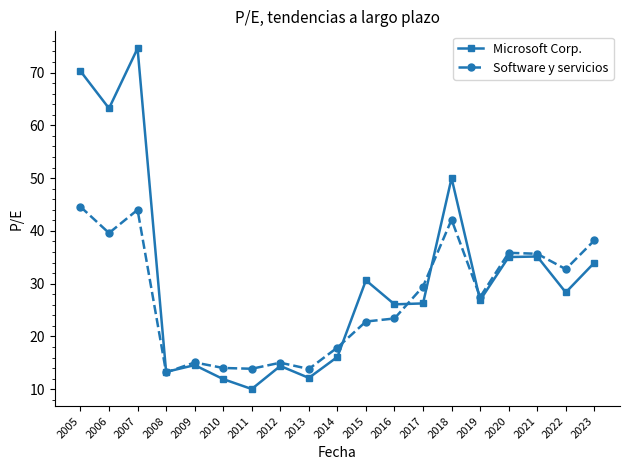

The value of Microsoft Corp. at 2017 is 39.6. True or false?

False